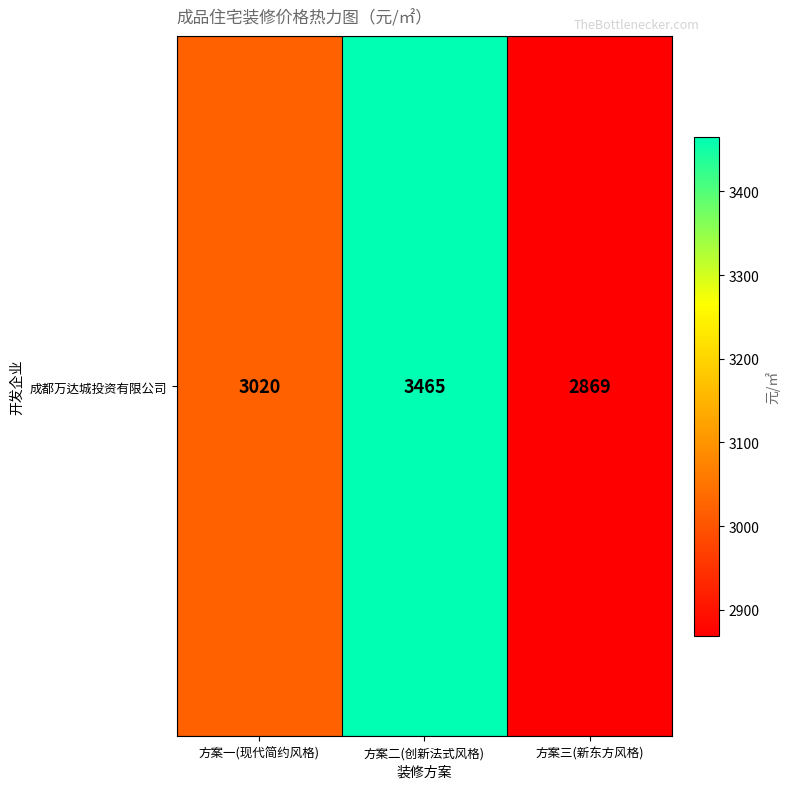

How many distinct data groups are displayed?

1